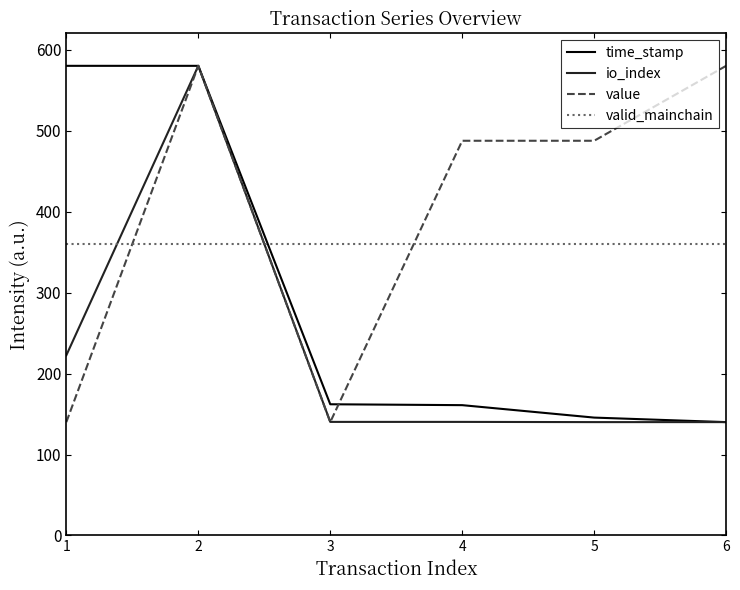

List the series in order of their overall mean, highest first.

value, valid_mainchain, time_stamp, io_index